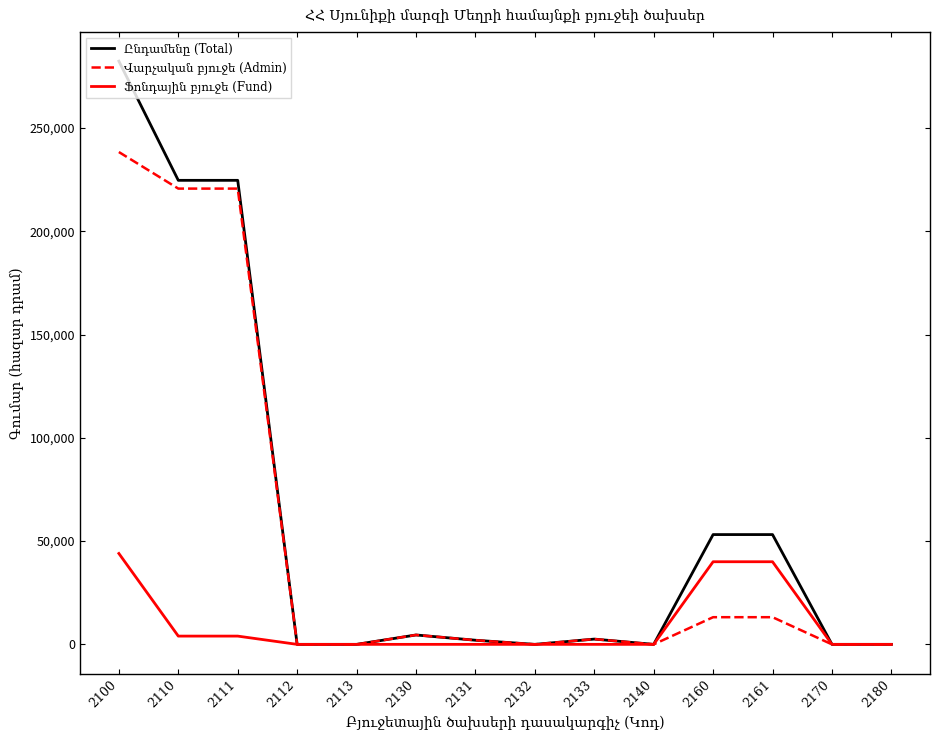

At how many categories does at least one series exceed 23638?

5